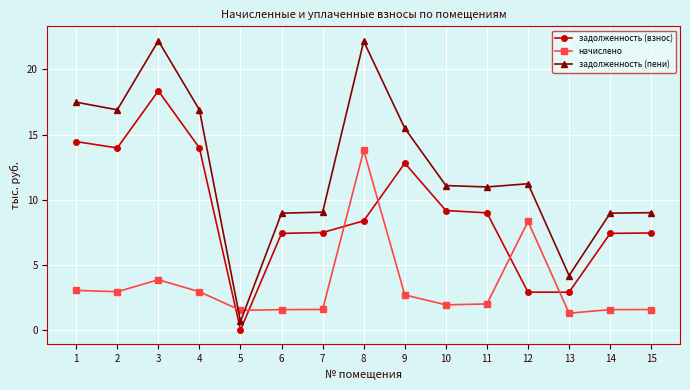

What is the spread (max minus min) of values at 4?

14.0